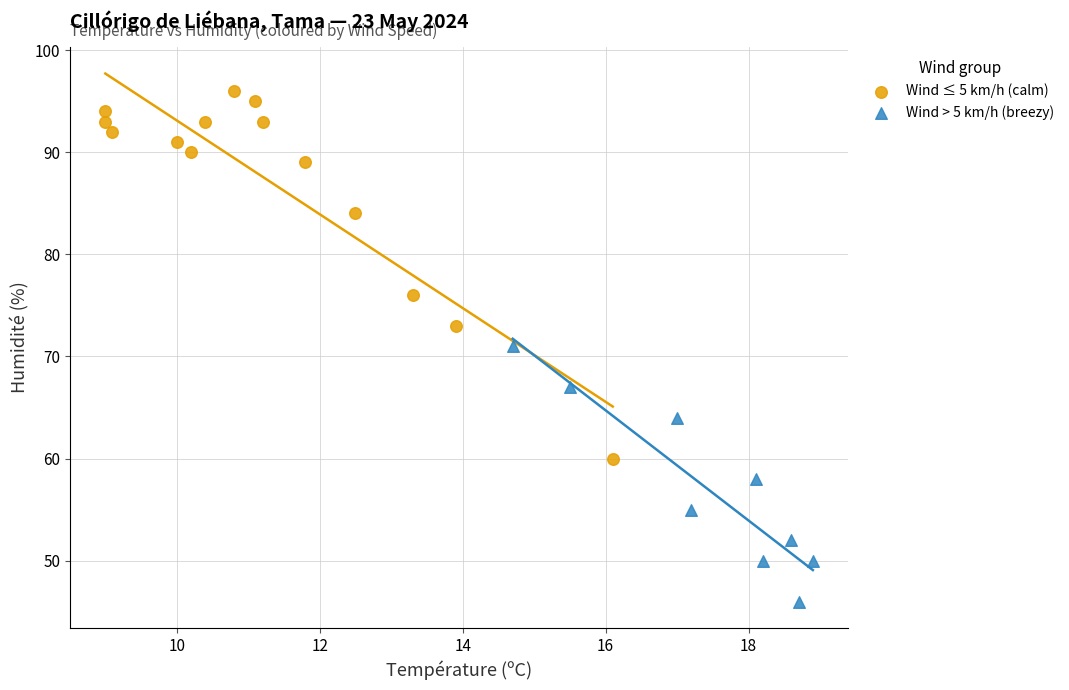

Which series has the widest spread of Y values?

Wind ≤ 5 km/h (calm)